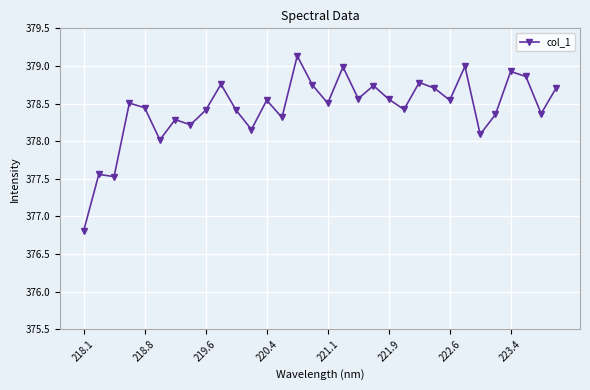

What is the value of the 3rd point from the left?

377.5